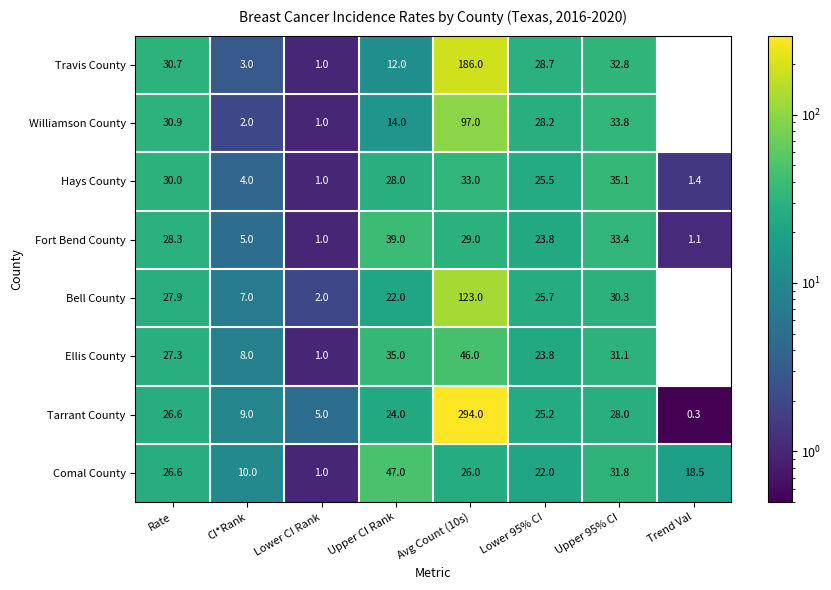

At which category does the chart reach its peak across all series?

Avg Count (10s)